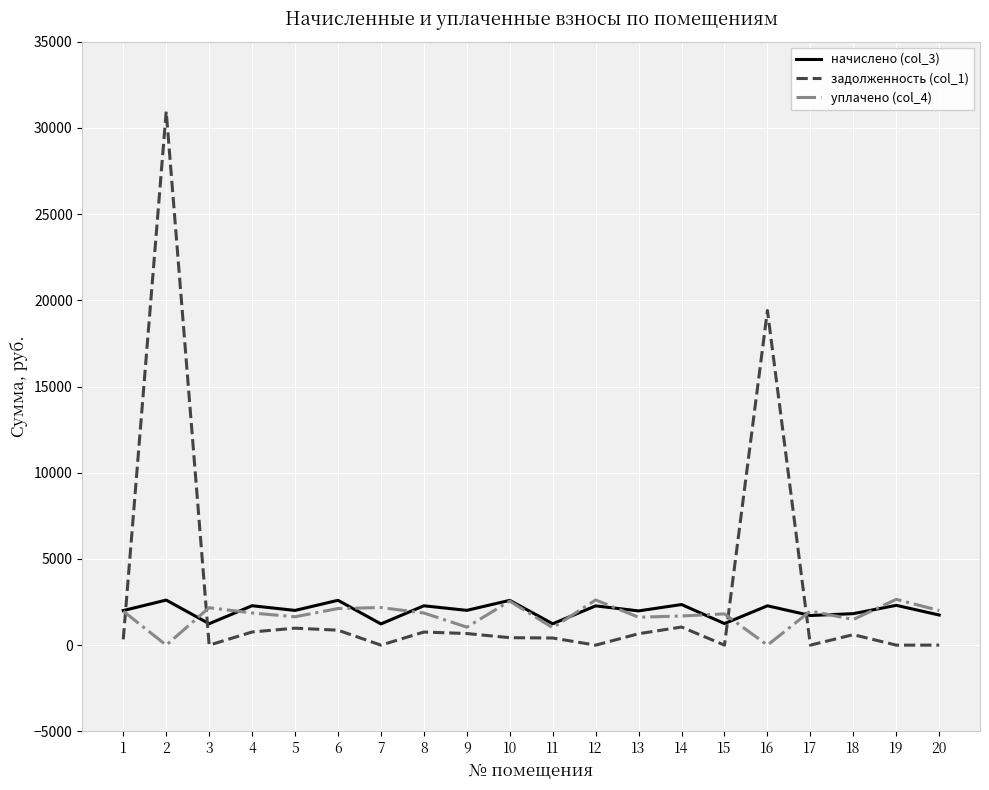

Which series has the widest spread of values?

задолженность (col_1)